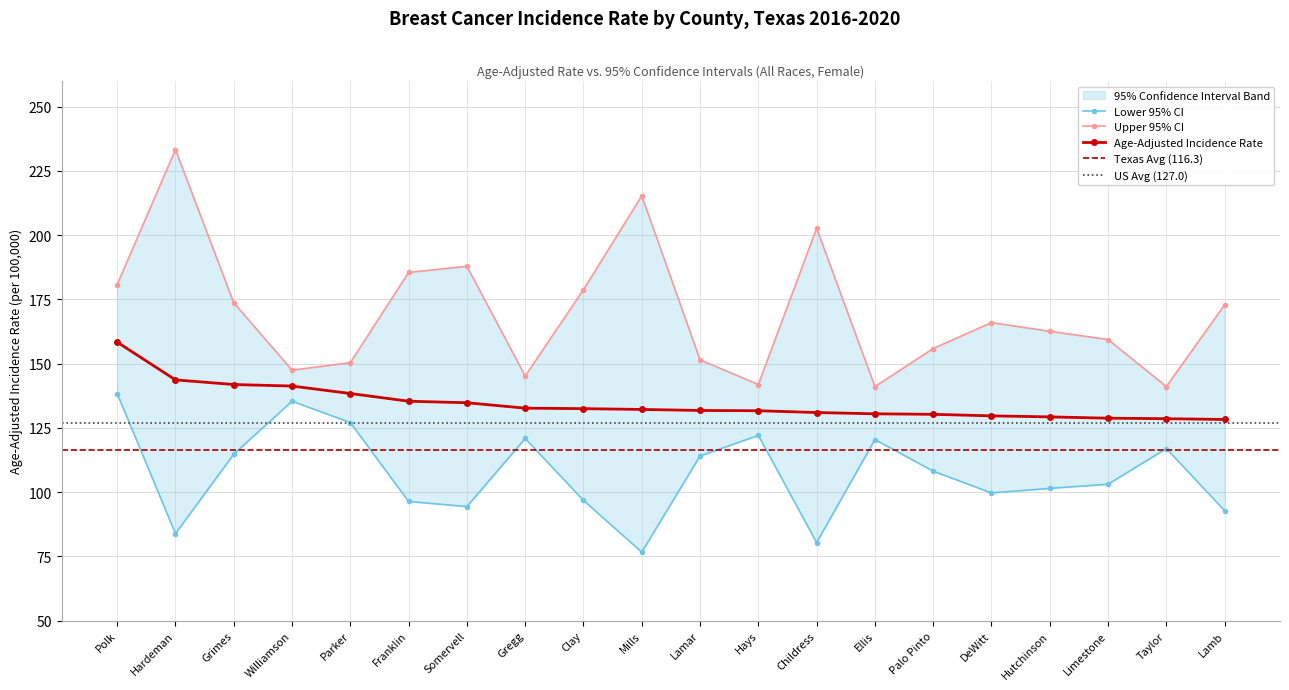

What is the total value across all series at Lamb?

394.0